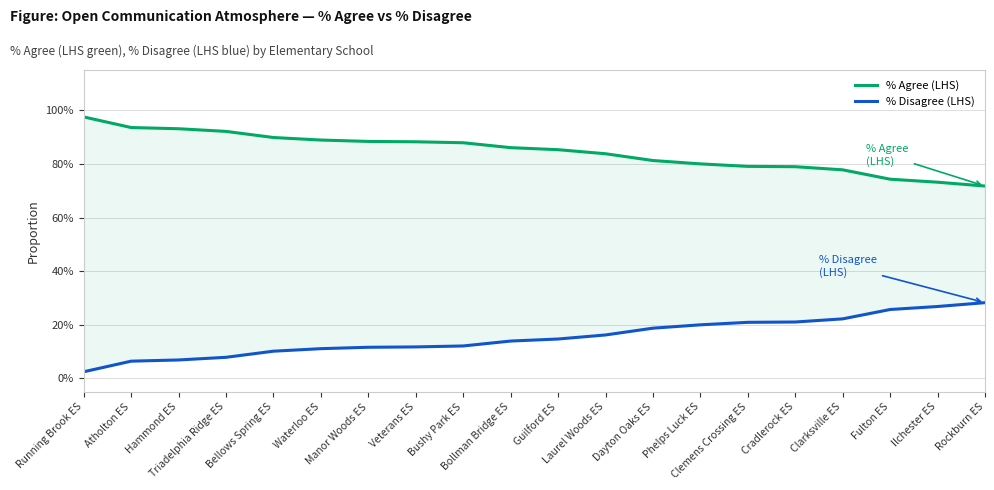

Reading left to right, list all the values displayed in this chart.

% Agree (LHS): Running Brook ES=1.0	Atholton ES=0.9	Hammond ES=0.9	Triadelphia Ridge ES=0.9	Bellows Spring ES=0.9	Waterloo ES=0.9	Manor Woods ES=0.9	Veterans ES=0.9	Bushy Park ES=0.9	Bollman Bridge ES=0.9	Guilford ES=0.9	Laurel Woods ES=0.8	Dayton Oaks ES=0.8	Phelps Luck ES=0.8	Clemens Crossing ES=0.8	Cradlerock ES=0.8	Clarksville ES=0.8	Fulton ES=0.7	Ilchester ES=0.7	Rockburn ES=0.7
% Disagree (LHS): Running Brook ES=0.0	Atholton ES=0.1	Hammond ES=0.1	Triadelphia Ridge ES=0.1	Bellows Spring ES=0.1	Waterloo ES=0.1	Manor Woods ES=0.1	Veterans ES=0.1	Bushy Park ES=0.1	Bollman Bridge ES=0.1	Guilford ES=0.1	Laurel Woods ES=0.2	Dayton Oaks ES=0.2	Phelps Luck ES=0.2	Clemens Crossing ES=0.2	Cradlerock ES=0.2	Clarksville ES=0.2	Fulton ES=0.3	Ilchester ES=0.3	Rockburn ES=0.3